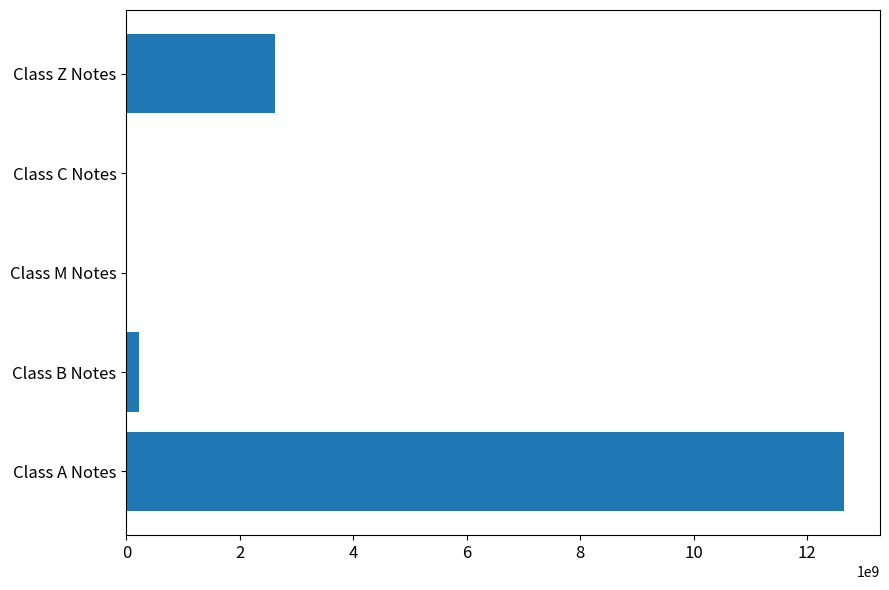

Is it true that the value at Class C Notes is 0.0?

True